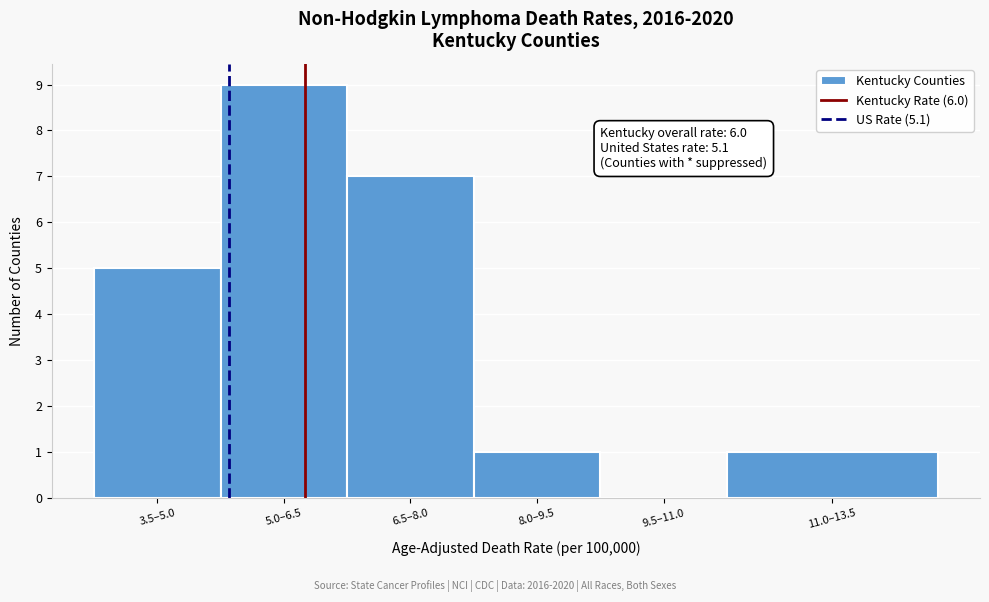

Reading left to right, extract all data points from this chart.

3.5–5.0=5	5.0–6.5=9	6.5–8.0=7	8.0–9.5=1	9.5–11.0=0	11.0–13.5=1